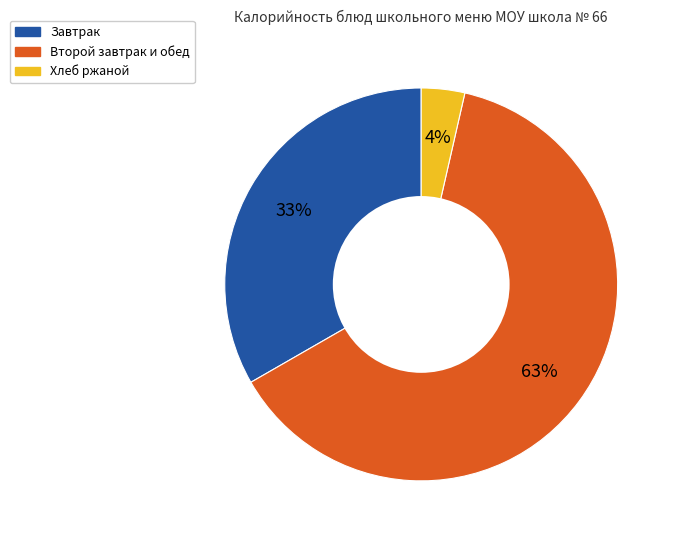

To the nearest percent, what is the average slice percentage?

33%